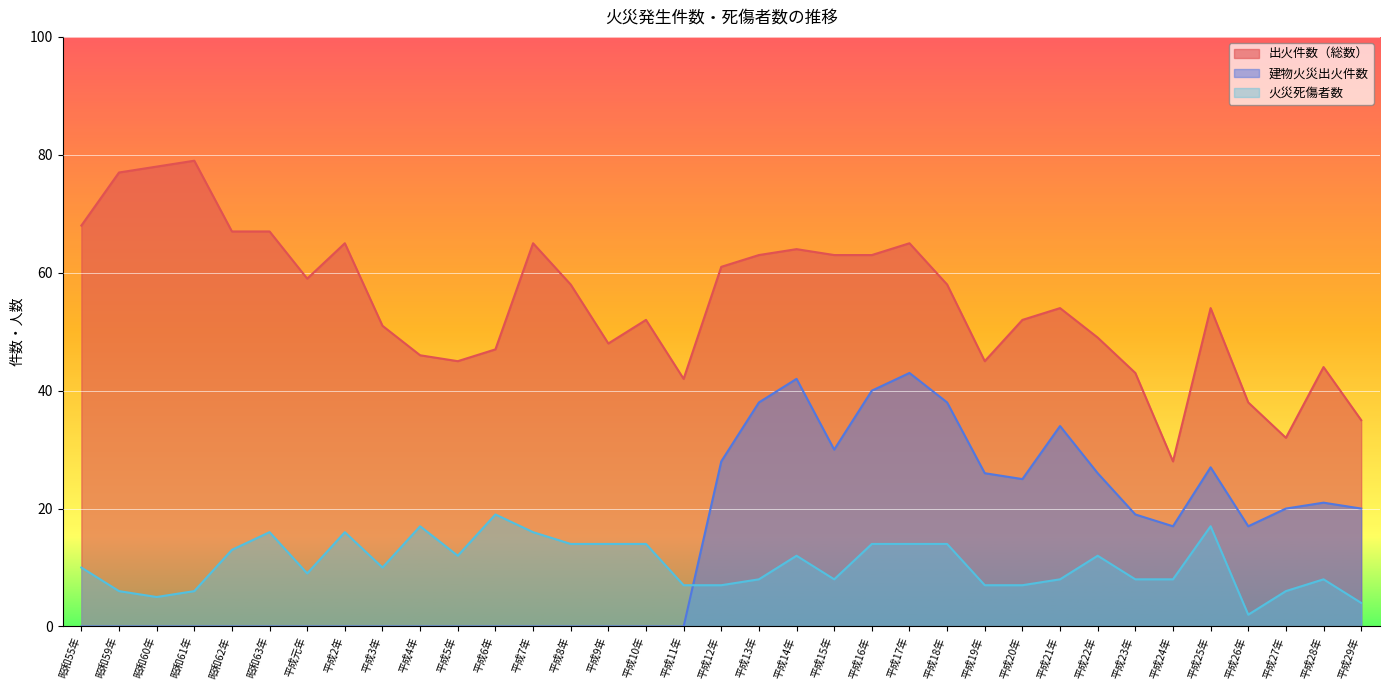

What is the total value across all series at 平成9年?

62